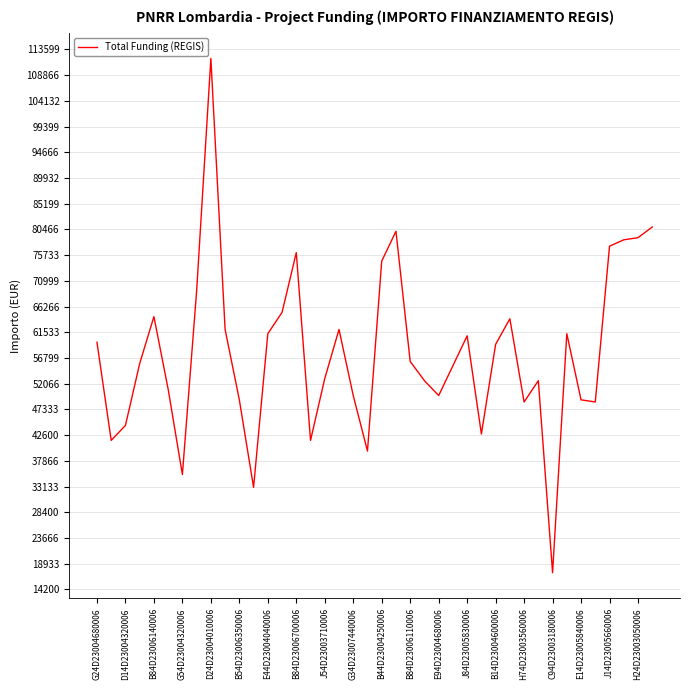

What is the greatest value displayed?

111949.1